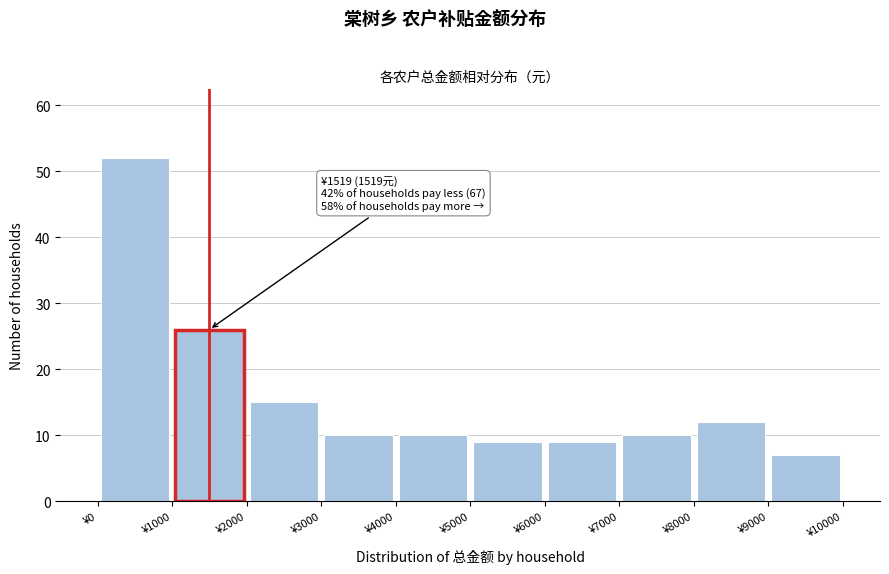

Which range on the x-axis has the tallest bar?

0 to 1000